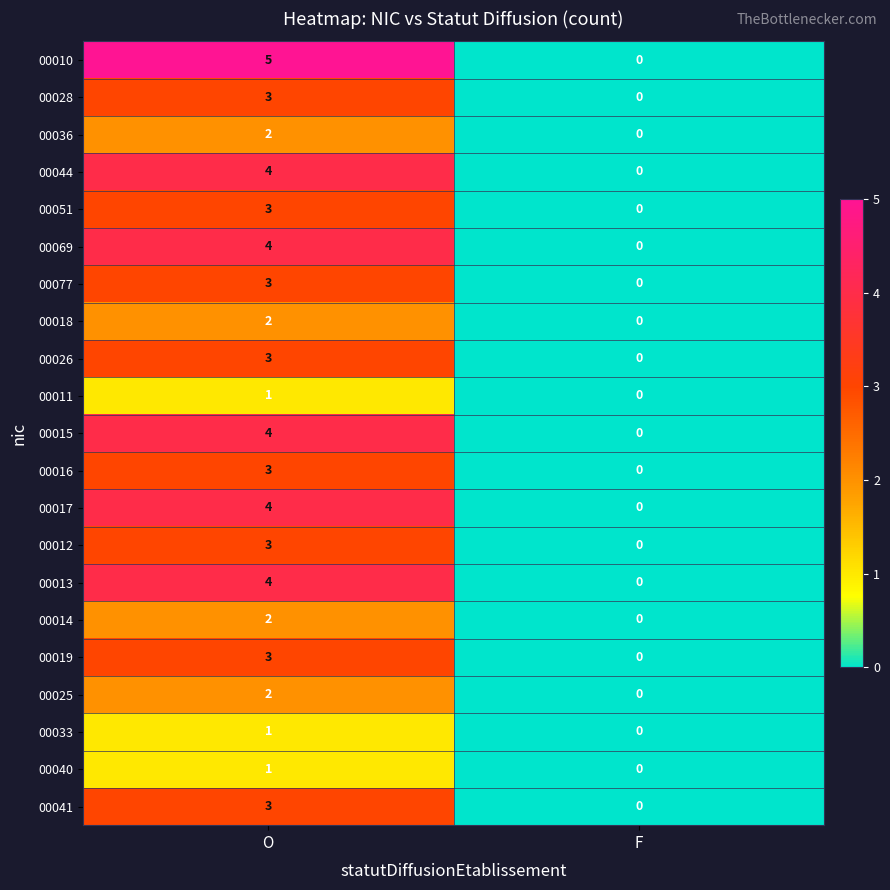

Which series changed the most between O and F?

00010